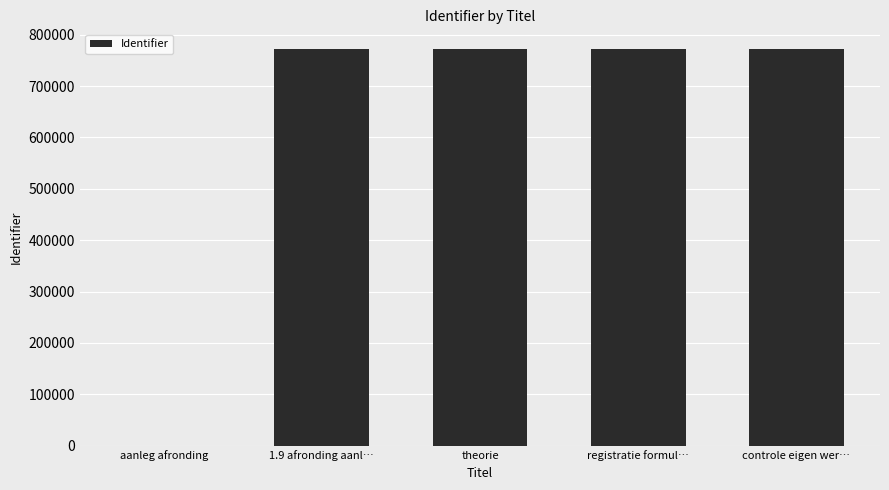

The value at aanleg afronding is 0. True or false?

True